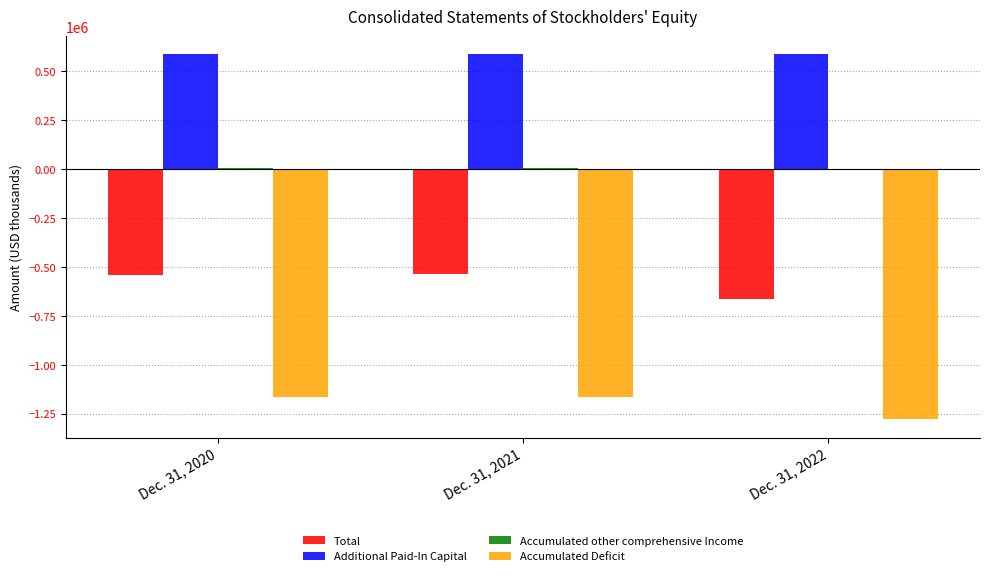

Are the bars grouped side by side (vs. stacked)?

Yes